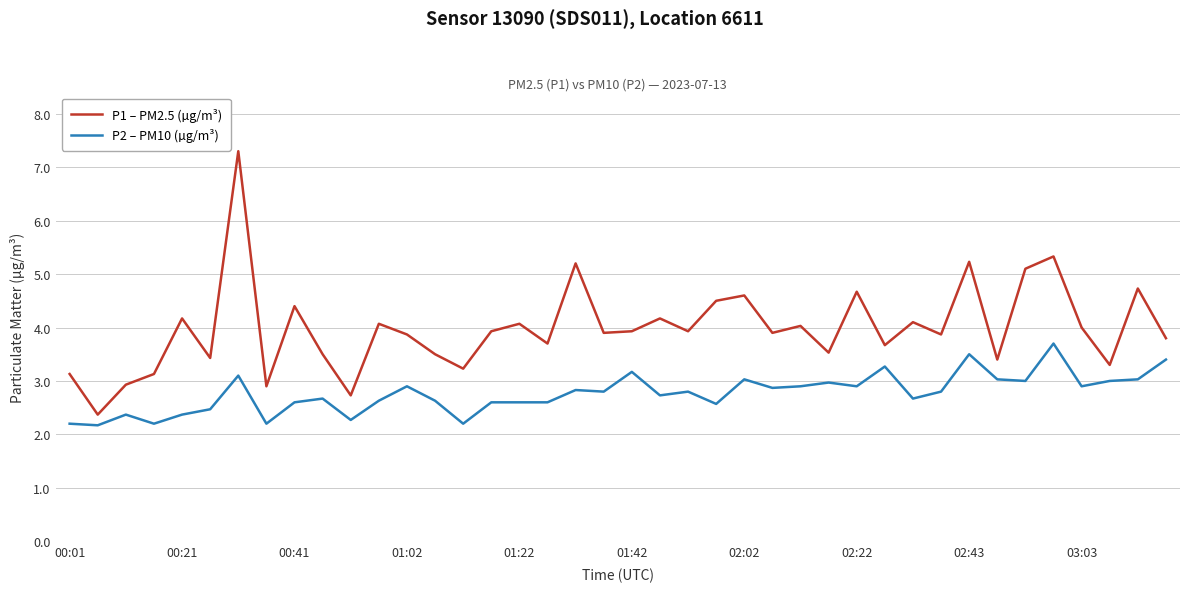

What is the lowest value of the P2 – PM10 (µg/m³) series?

2.2